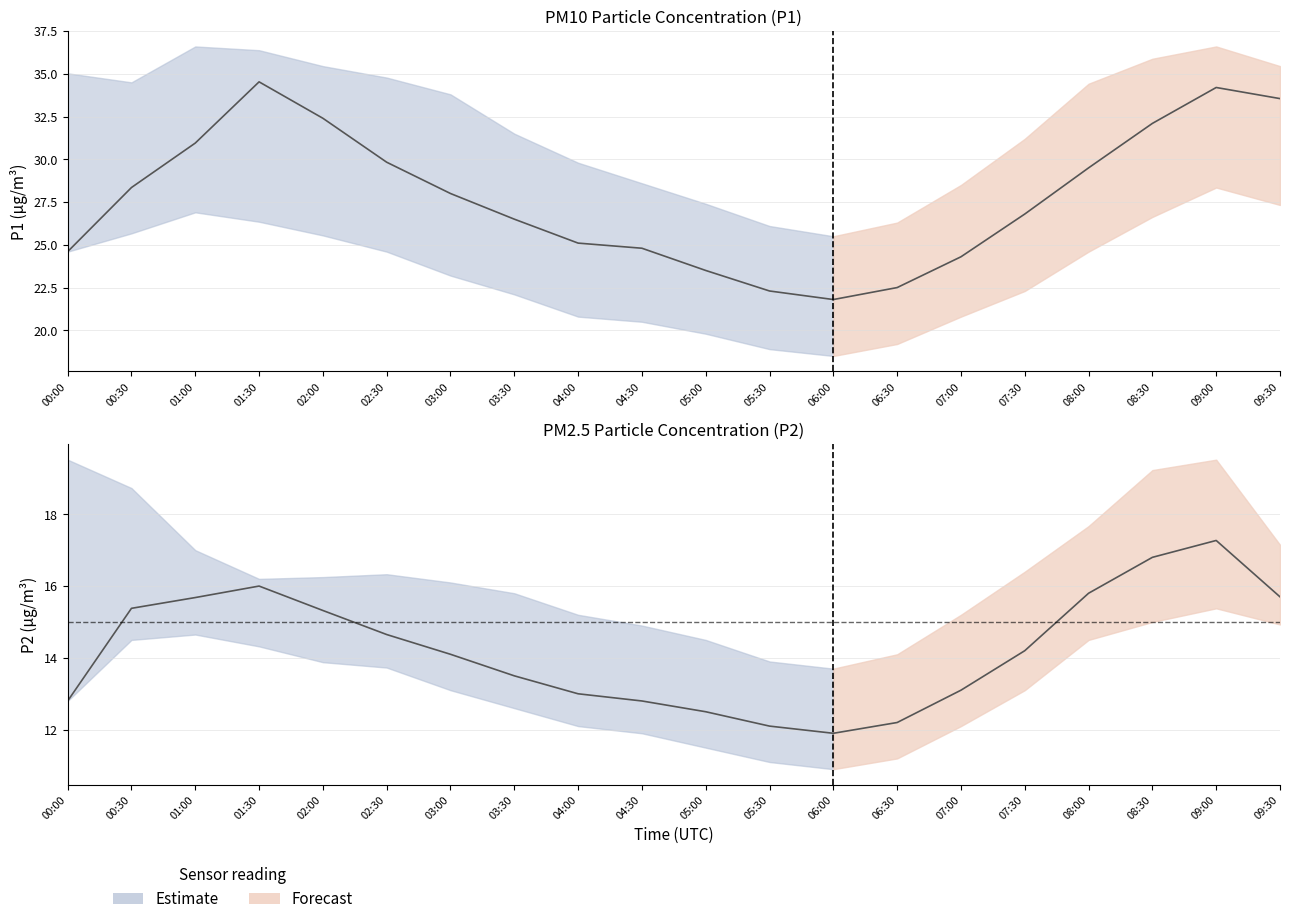

What is the label of the 6th point from the right?

07:00